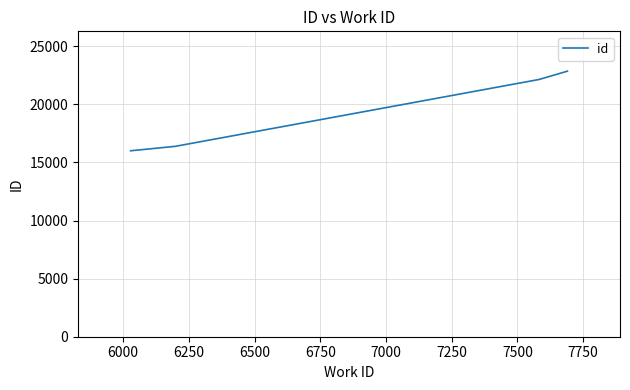

Is this an area chart (filled region under the line)?

No